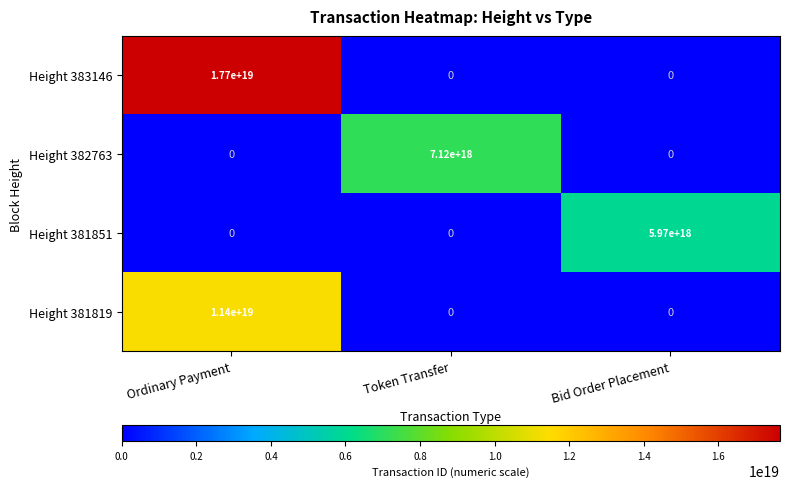

At which label is Height 382763 closest to 3560000000000000000?

Ordinary Payment